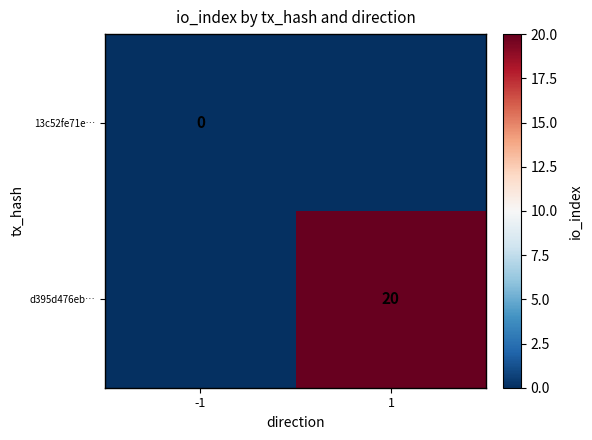

The d395d476eb… series shows 20 at 1. True or false?

True